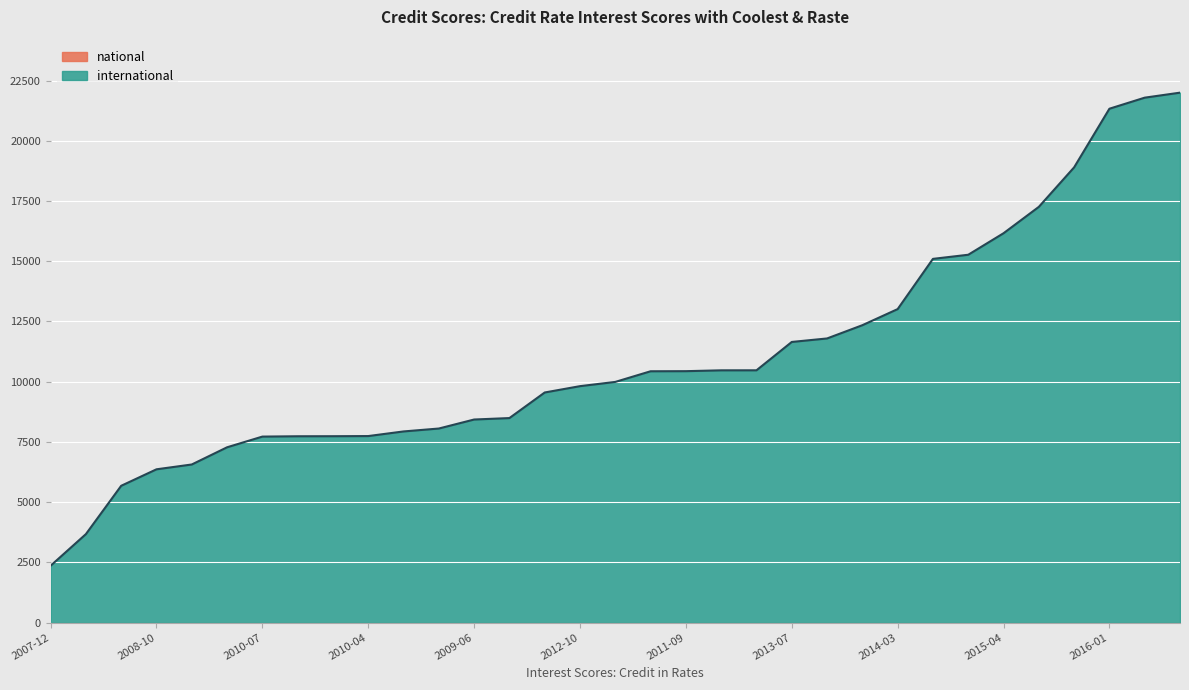

What is the label of the 13th point from the left?

2009-06